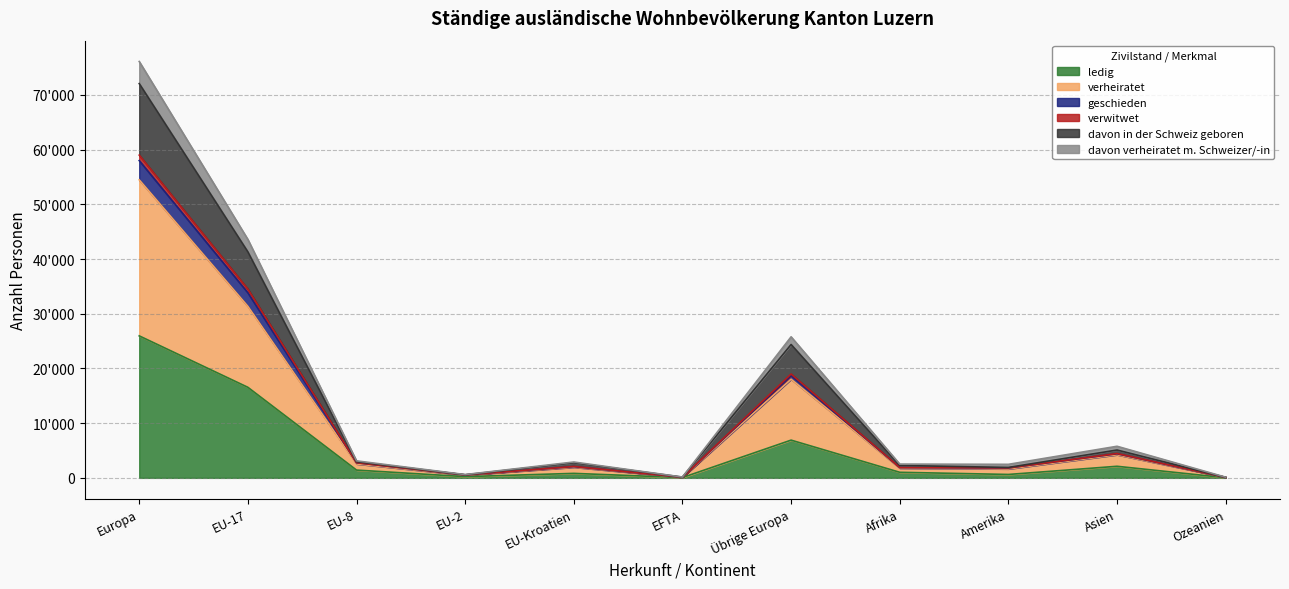

What is the label of the 8th point from the left?

Afrika